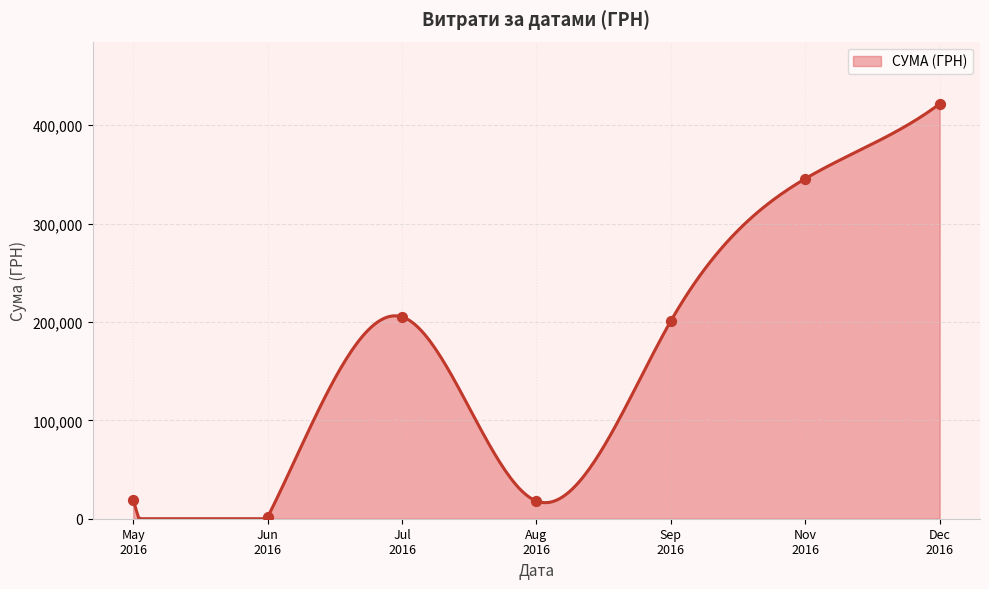

What is the change in value from 31.05.2016 to 25.05.2016?

-11423.4